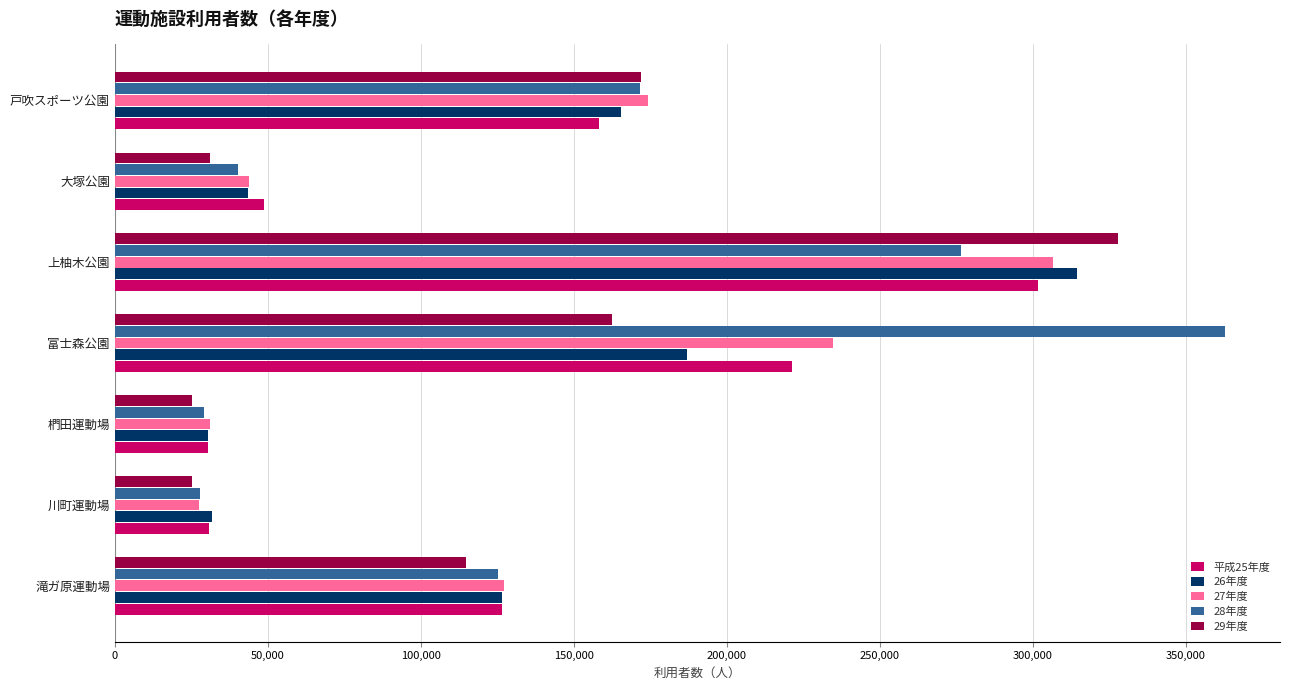

Which series has the widest spread of values?

28年度